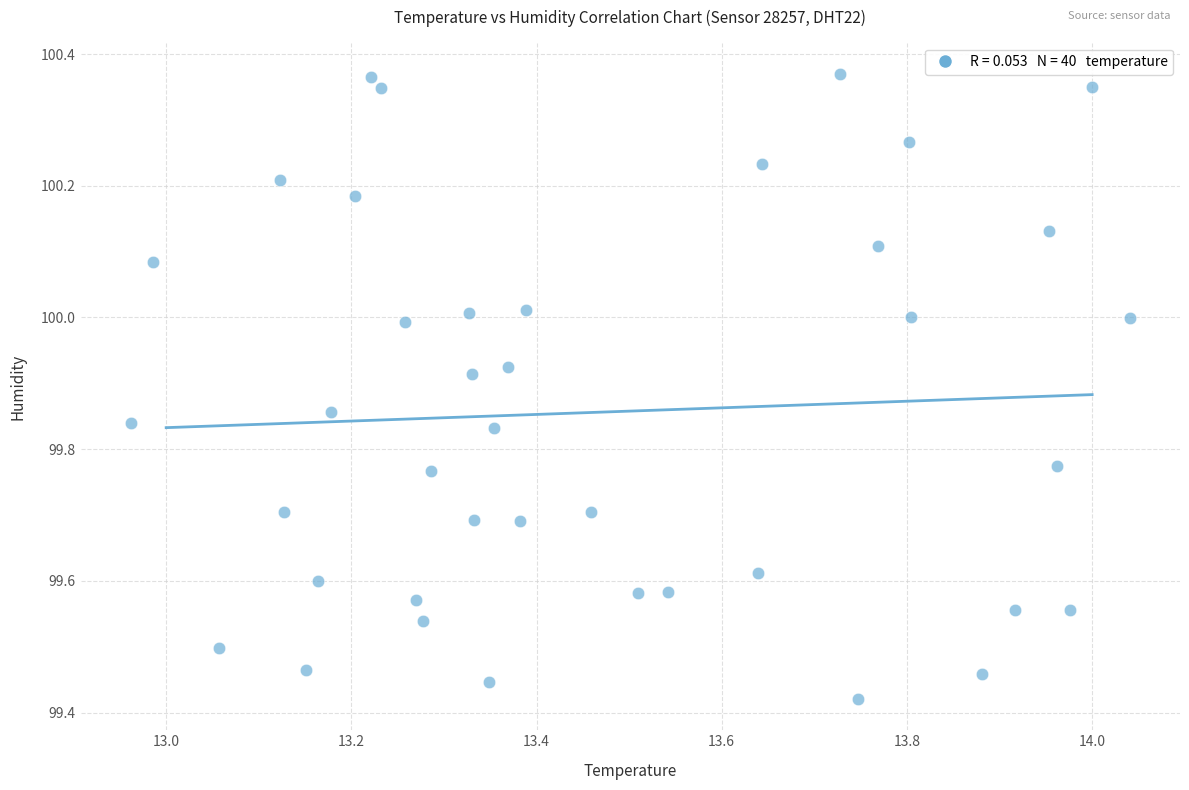

What is the range of Y values (max minus min)?

0.9